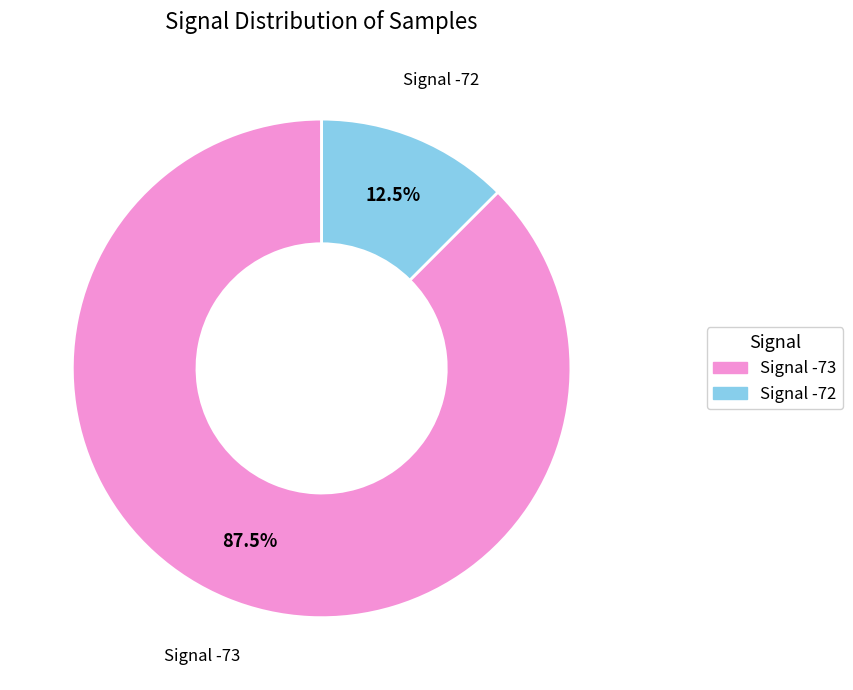

Is there a majority slice in this chart?

Yes